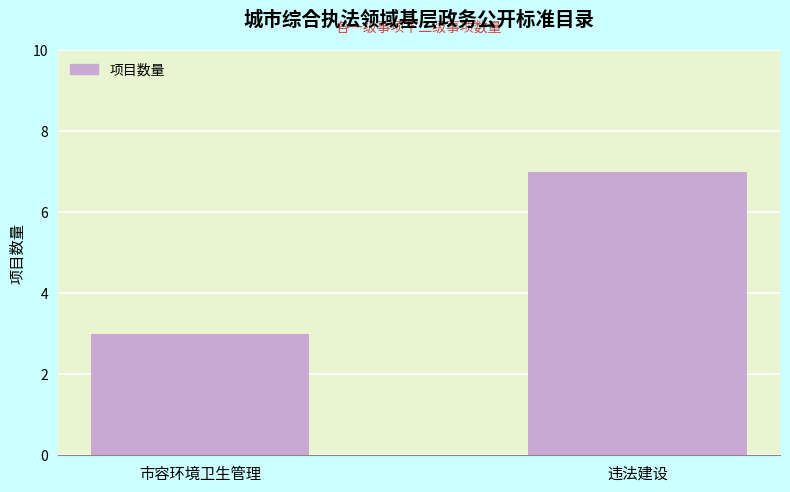

Between 违法建设 and 市容环境卫生管理, which is larger?

违法建设